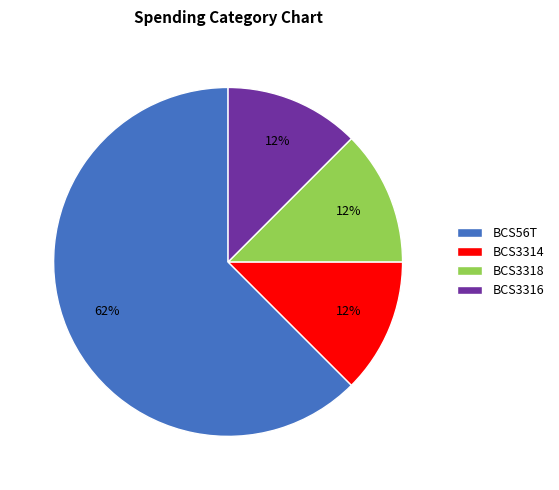

Which category accounts for the majority?

BCS56T